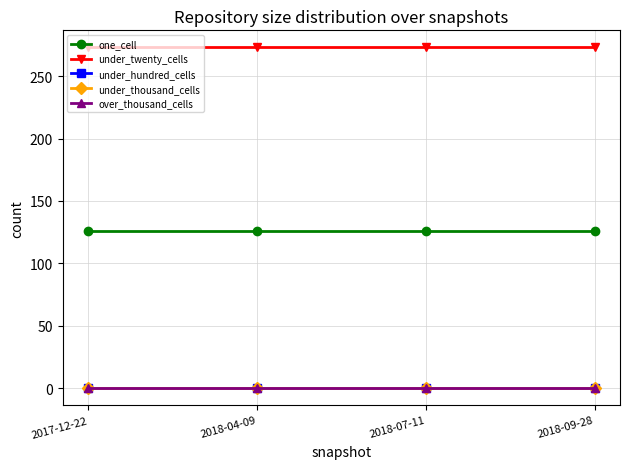

What position from the right is 2018-07-11?

2